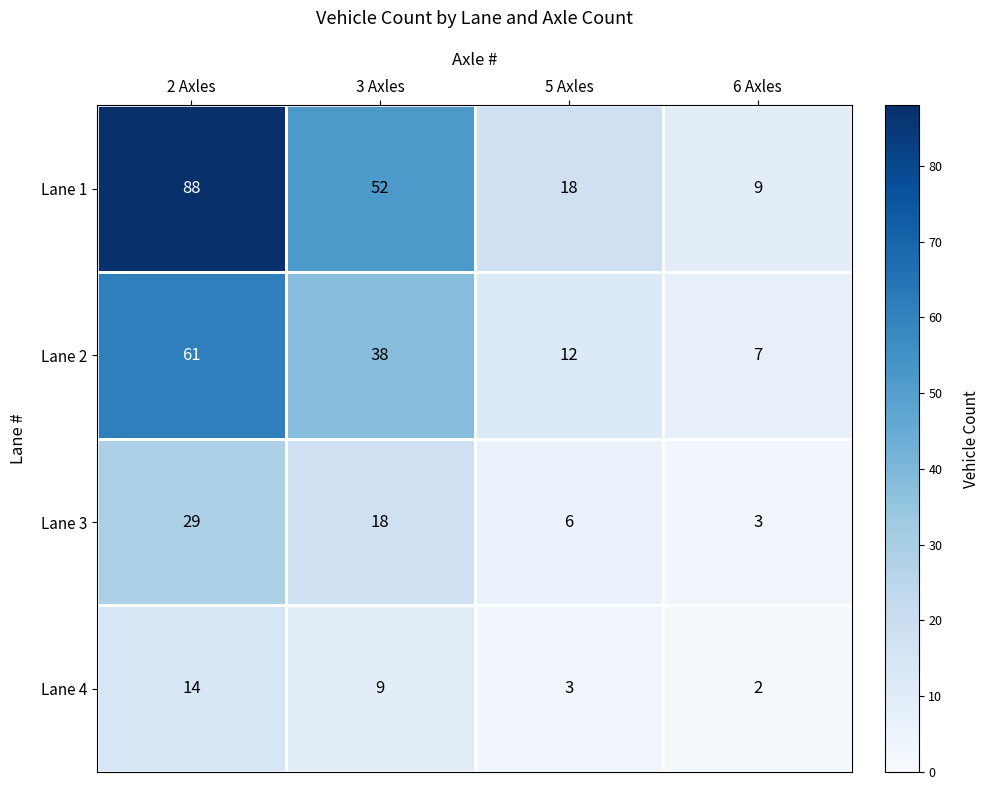

At which category does the chart reach its minimum across all series?

6 Axles